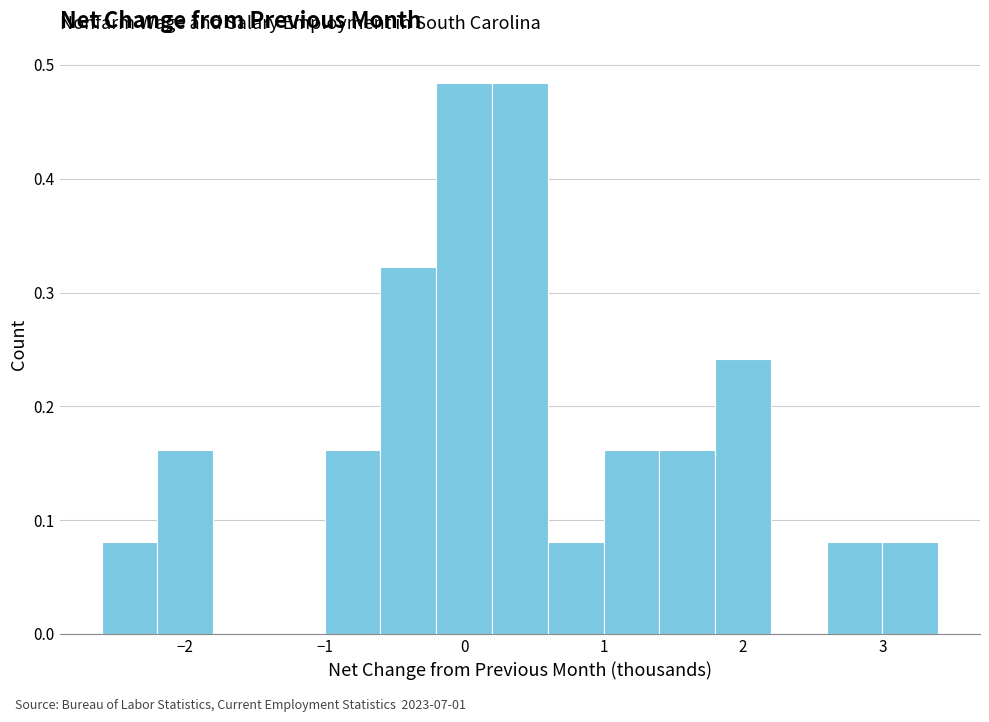

How tall is the bar that spans -2.6 to -2.2 on the x-axis? The values are not printed on the chart, so give them approximately, as read against the axis.

0.08